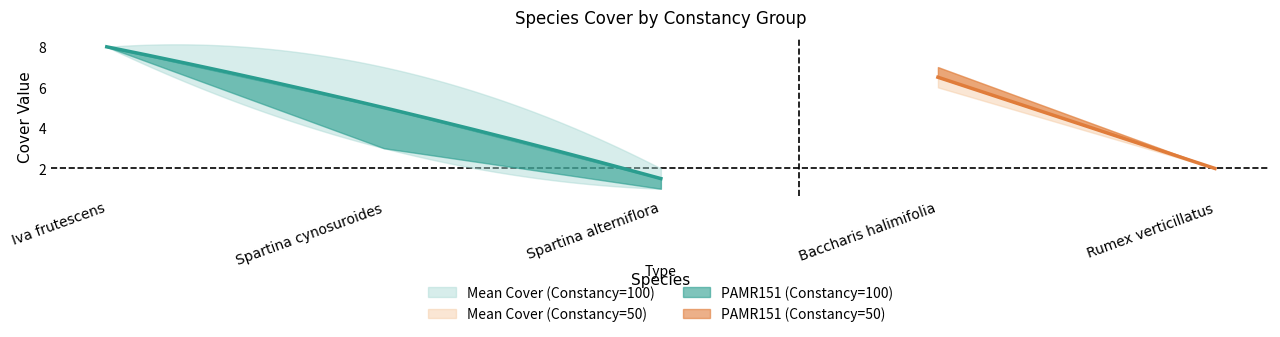

List the labels in order of Mean Cover value, largest first.

Iva frutescens, Spartina cynosuroides, Baccharis halimifolia, Spartina alterniflora, Rumex verticillatus